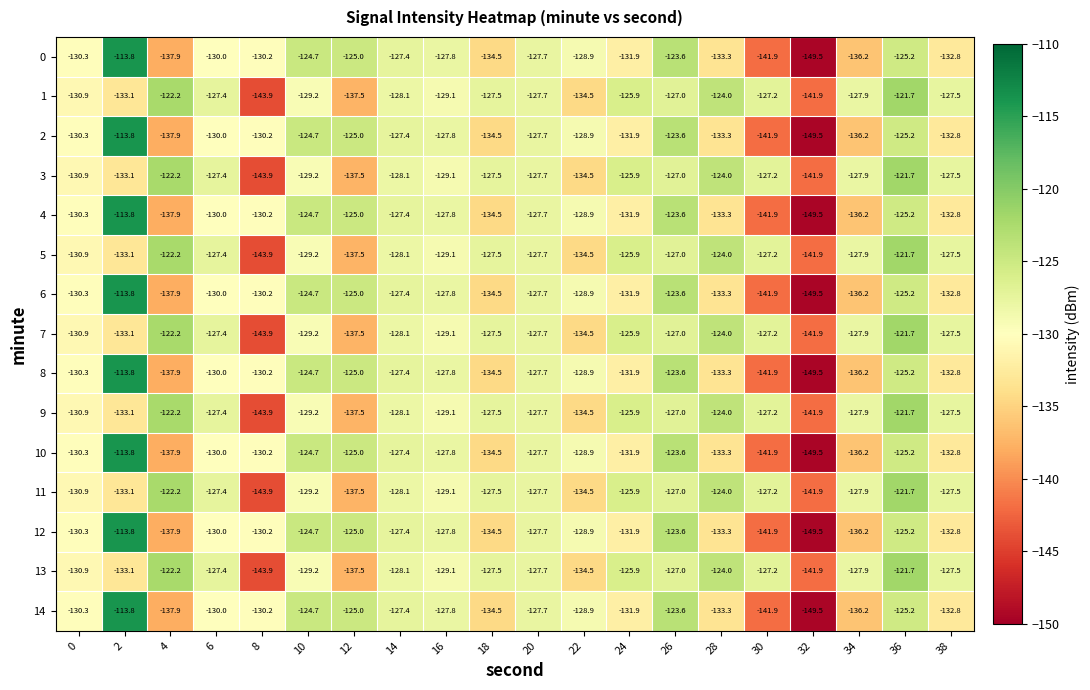

What is the total value across all series at 28?

-1934.4